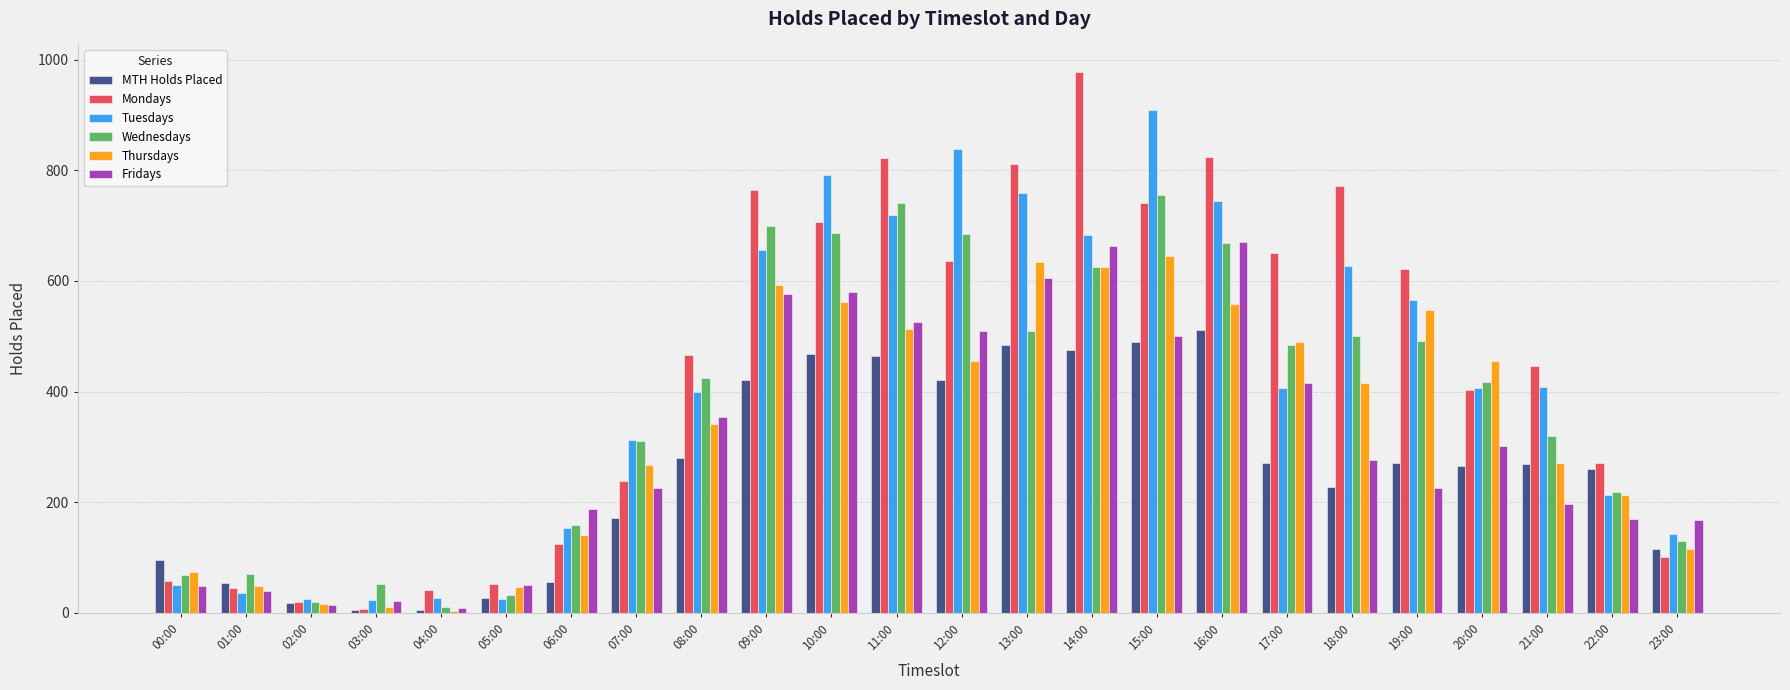

Which series has the largest total across all categories?

Mondays